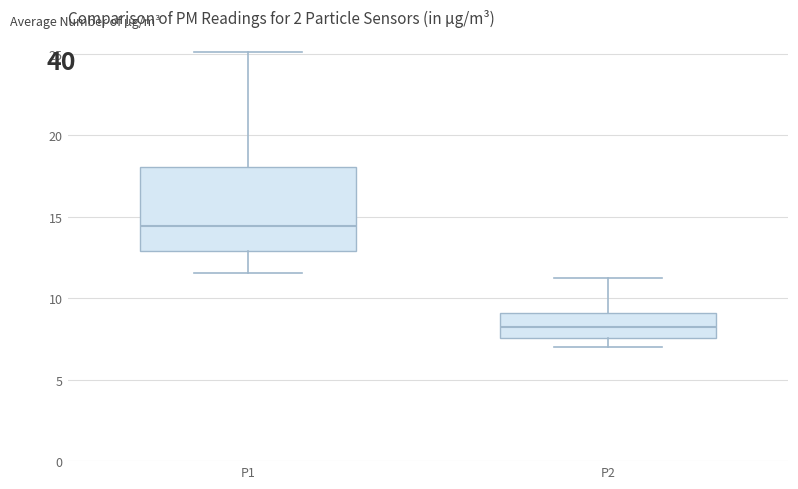

Reading left to right, read every box against the y-axis: the position of its median line, the range the box covers, and the ends of its whiskers. The values are not printed on the chart, so give them approximately, as read against the axis.

P1: median 14.5, box 13.0 to 18.0, whiskers 11.5 to 25.0
P2: median 8.0, box 7.5 to 9.0, whiskers 7.0 to 11.5